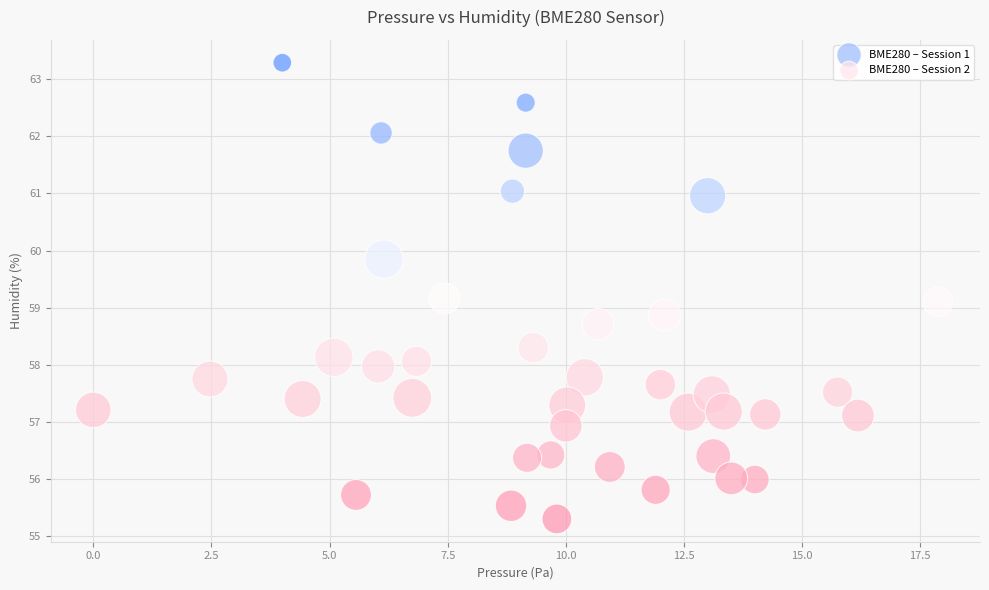

Which series contains the highest Y value?

BME280 – Session 2